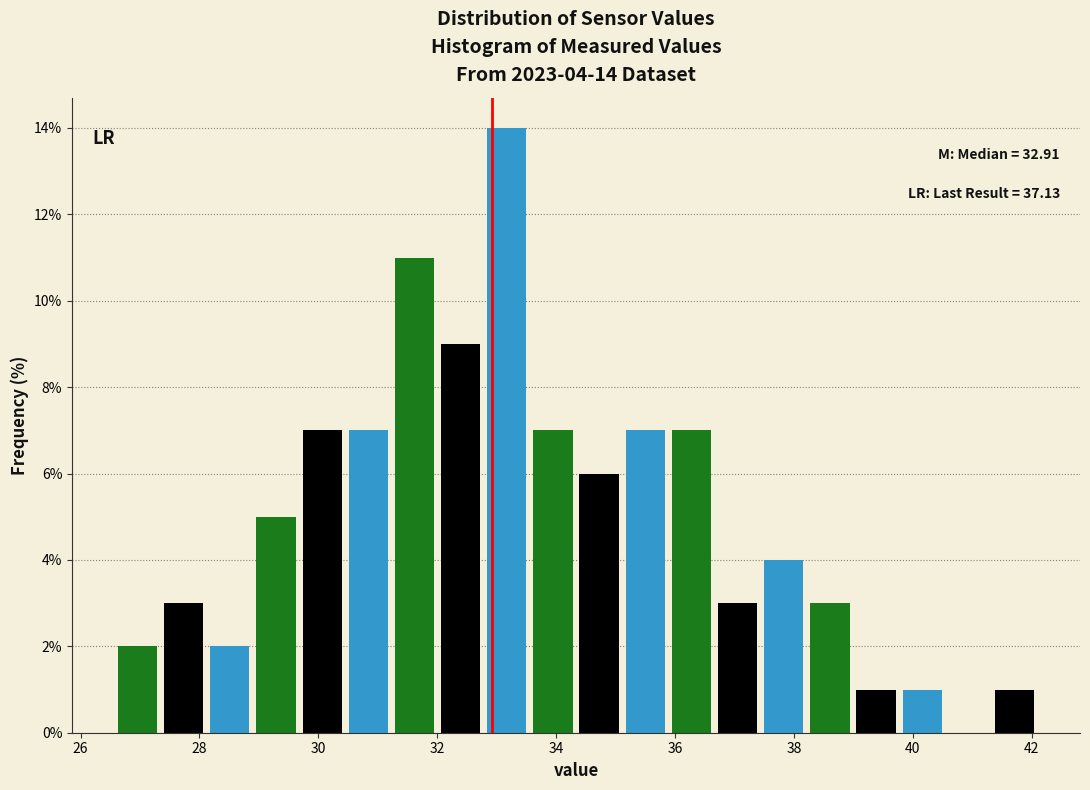

Read against the x-axis, roughly where is the centre of the tallest bar?

33.2